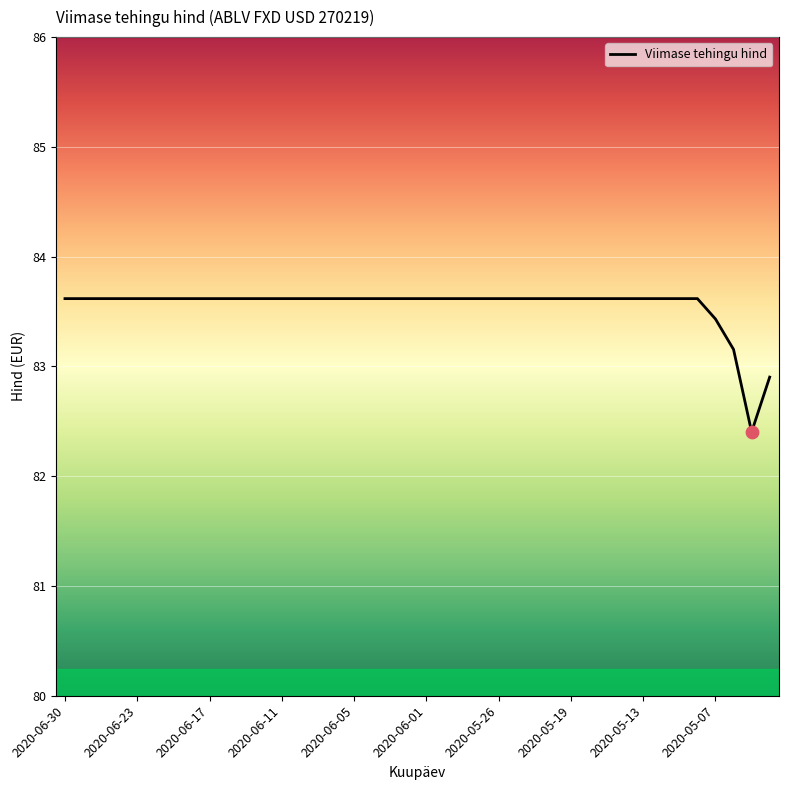

What is the difference between the maximum and minimum values?

1.2